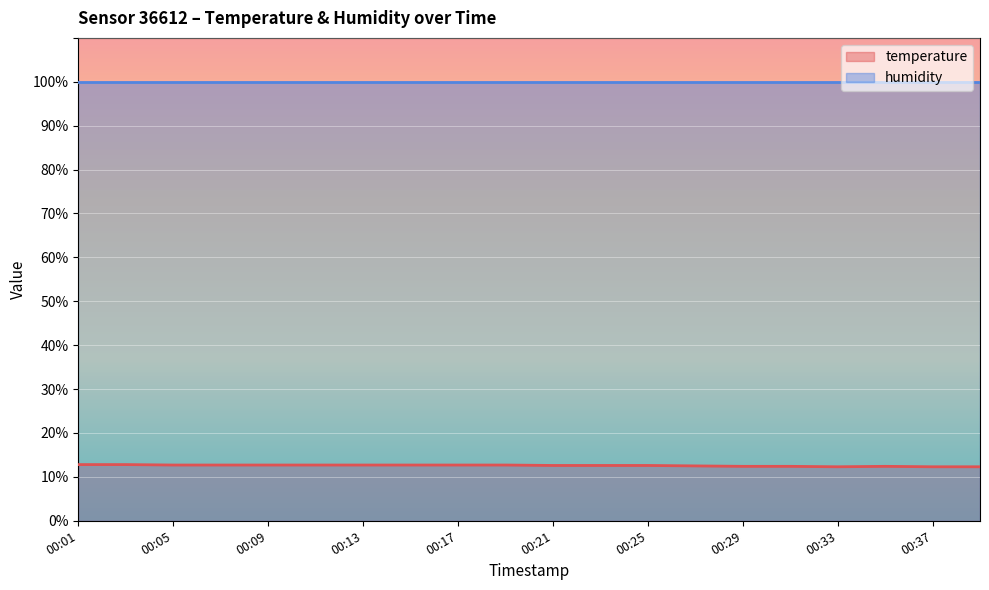

What is the difference between the maximum and minimum values?

0.5